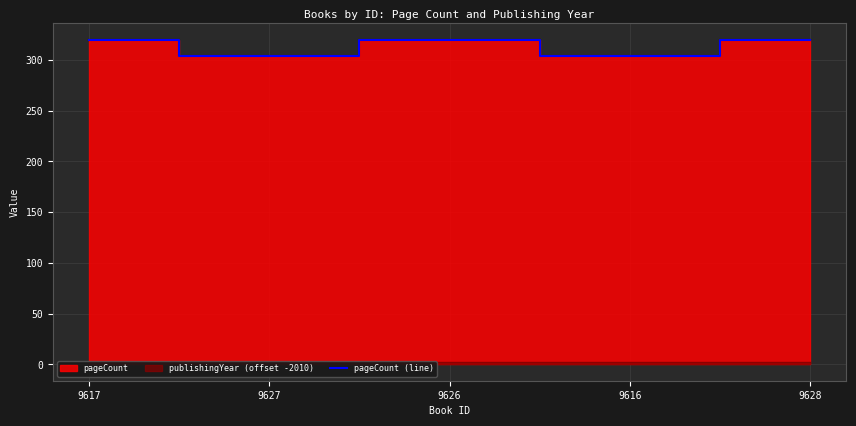

The chart shows a value of 320 at 9628. True or false?

True